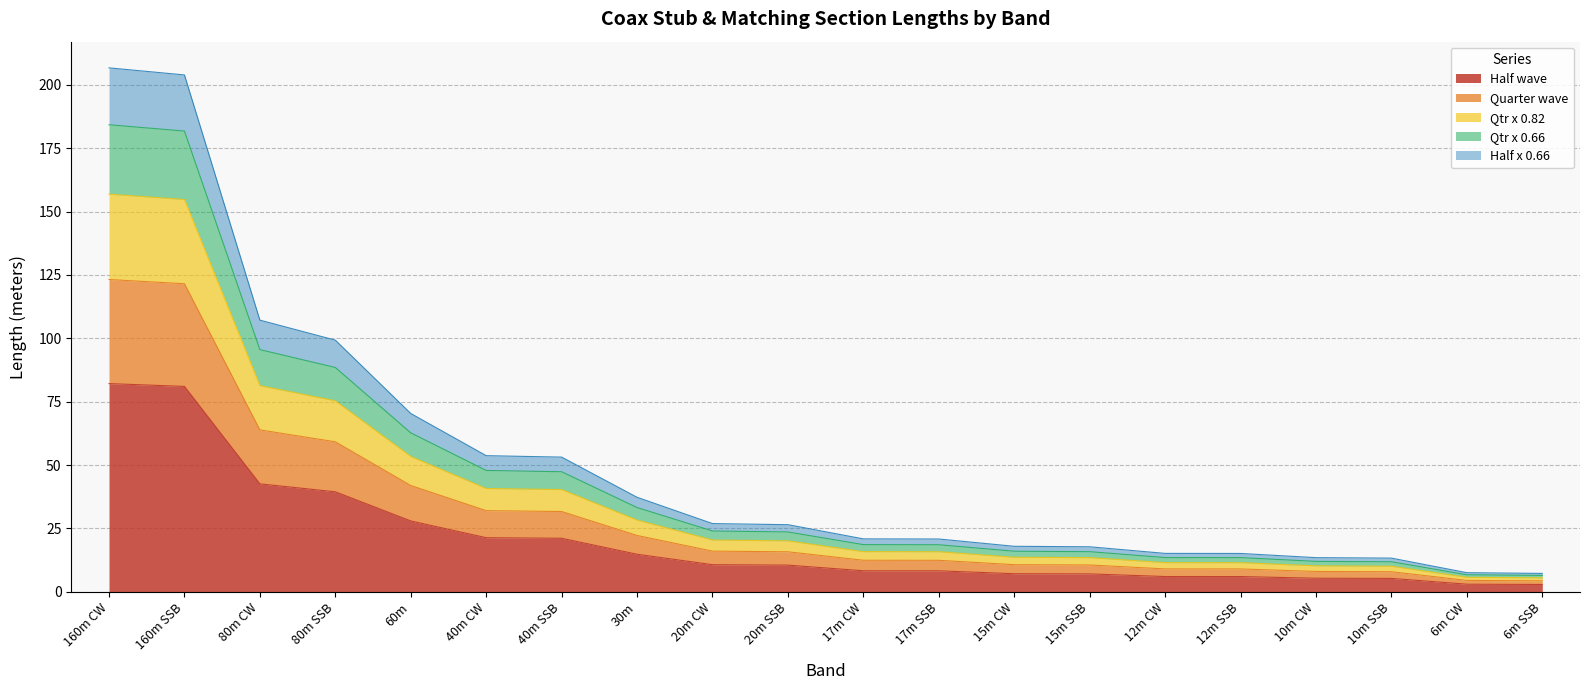

True or false: Qtr x 0.82 has more than 0 points higher than both neighbors.

False